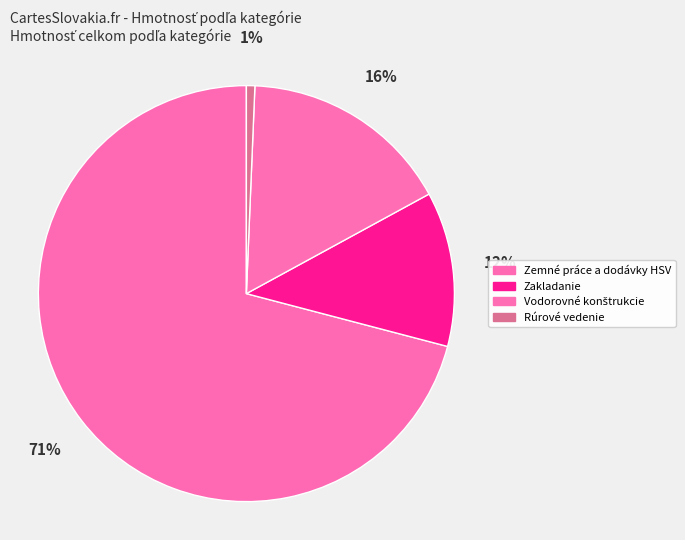

Is it true that Zemné práce a dodávky HSV is 79% of the pie?

False